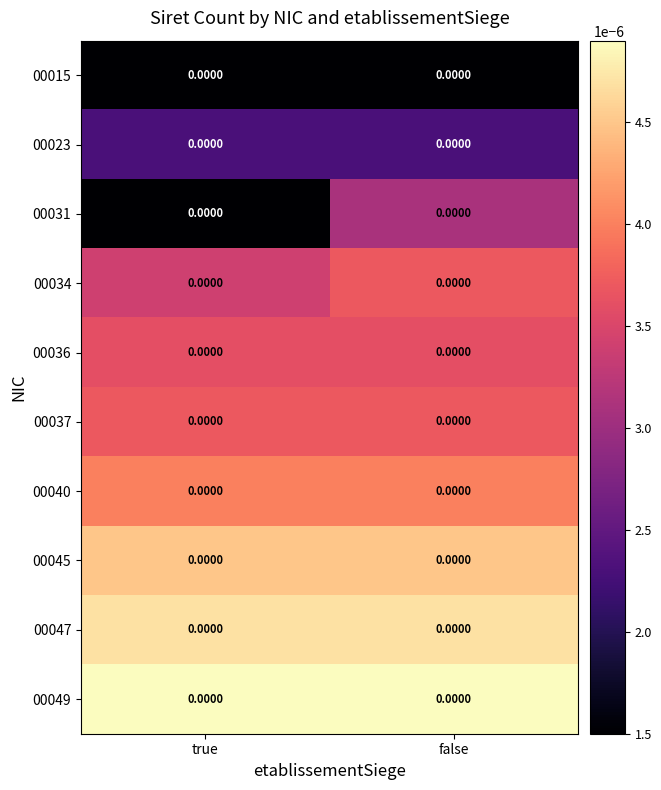

At which label does 00040 reach its minimum?

true